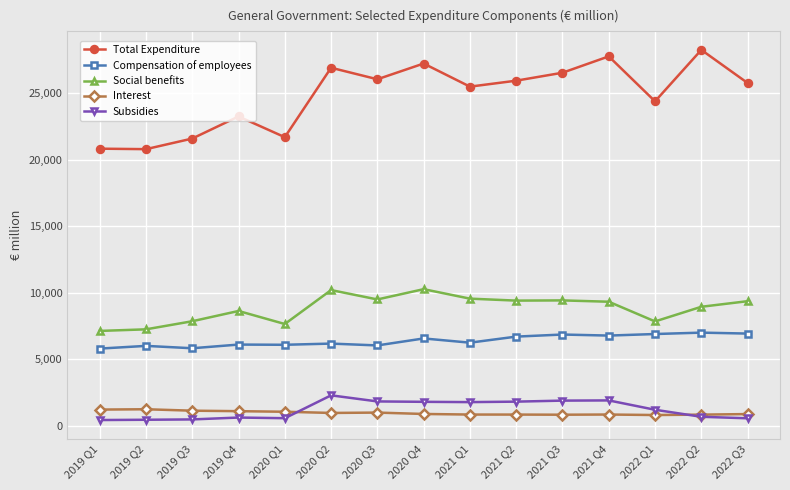

What value does the Interest series have at 2020 Q3, to the nearest 5?

975